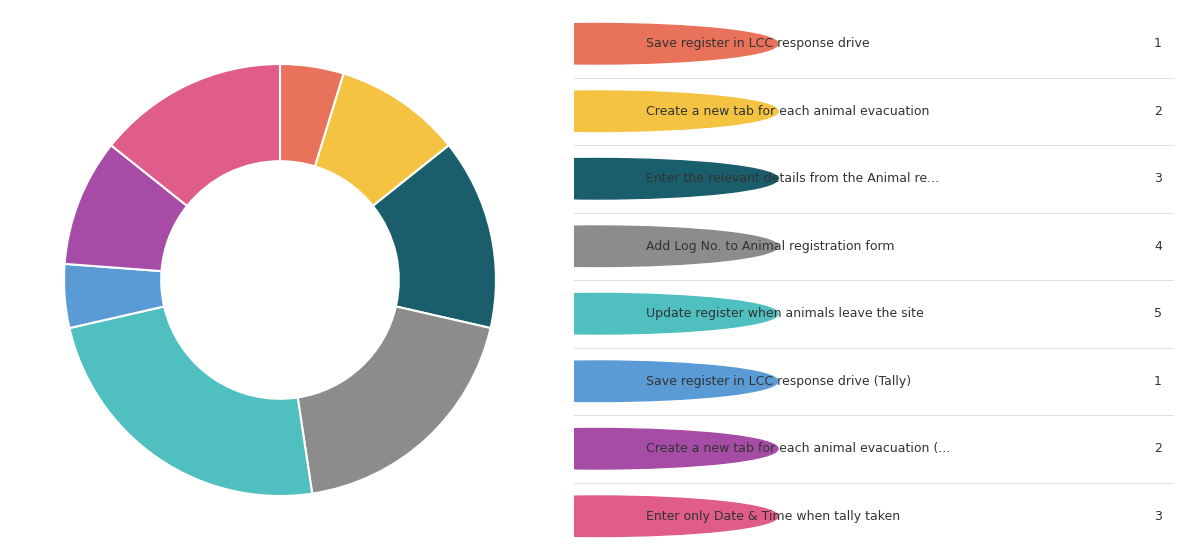

Count the number of slices in the pie.

8